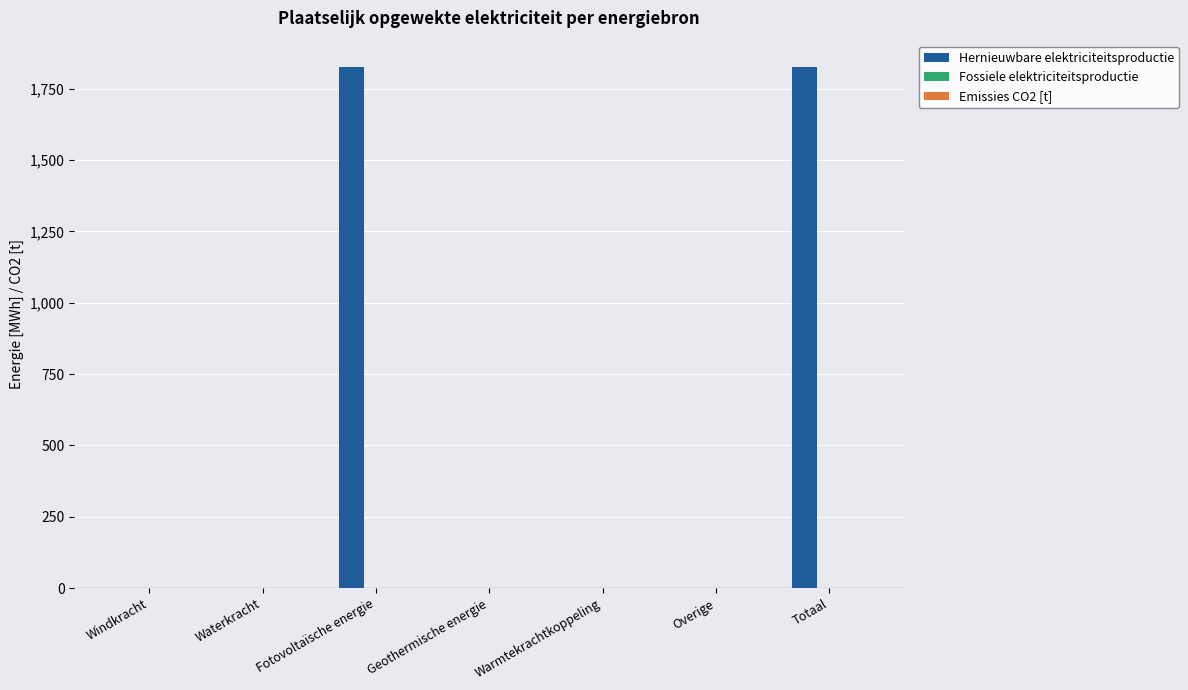

What value does the data have at Fotovoltaïsche energie?

1827.3